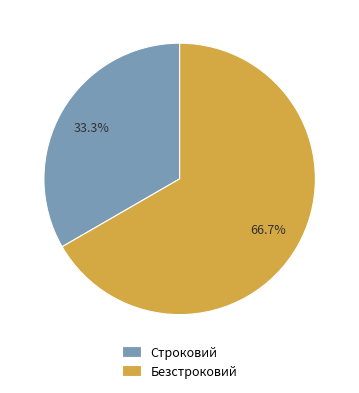

To the nearest percent, what percentage of the pie is Строковий?

33%